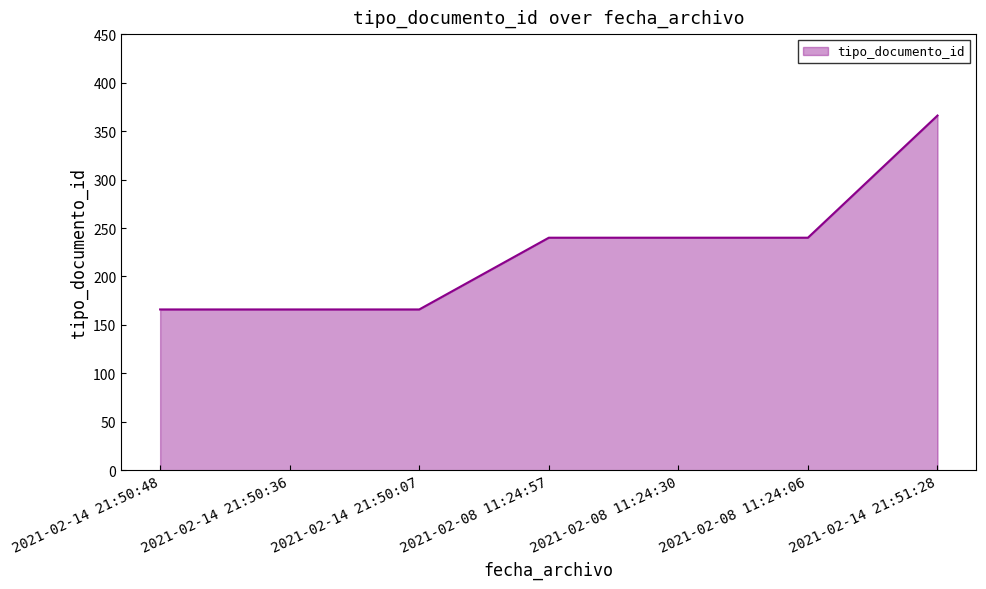

Reading left to right, transcribe all the data shown in this chart.

166	166	166	240	240	240	366